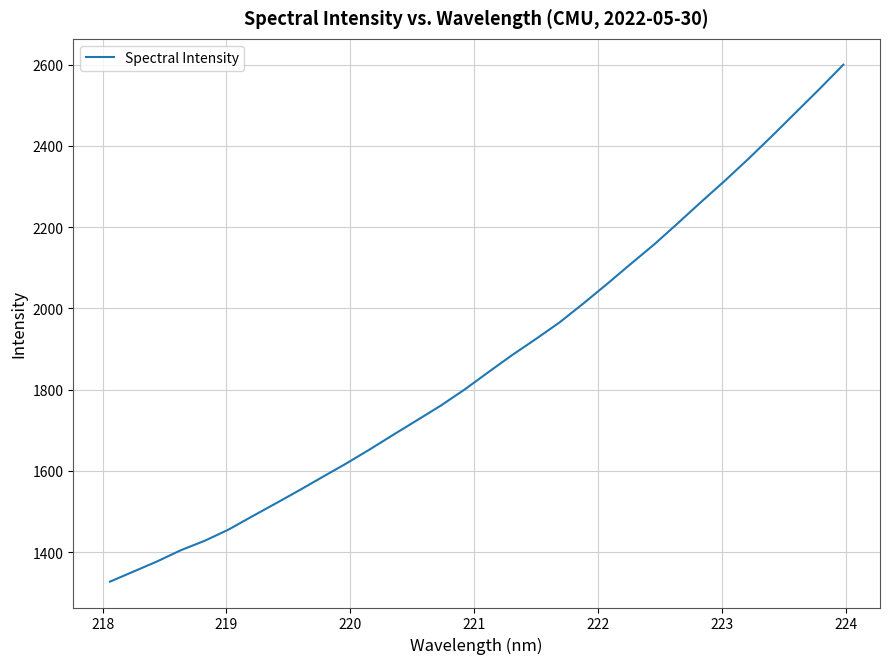

What is the difference between the maximum and minimum values?

1272.4